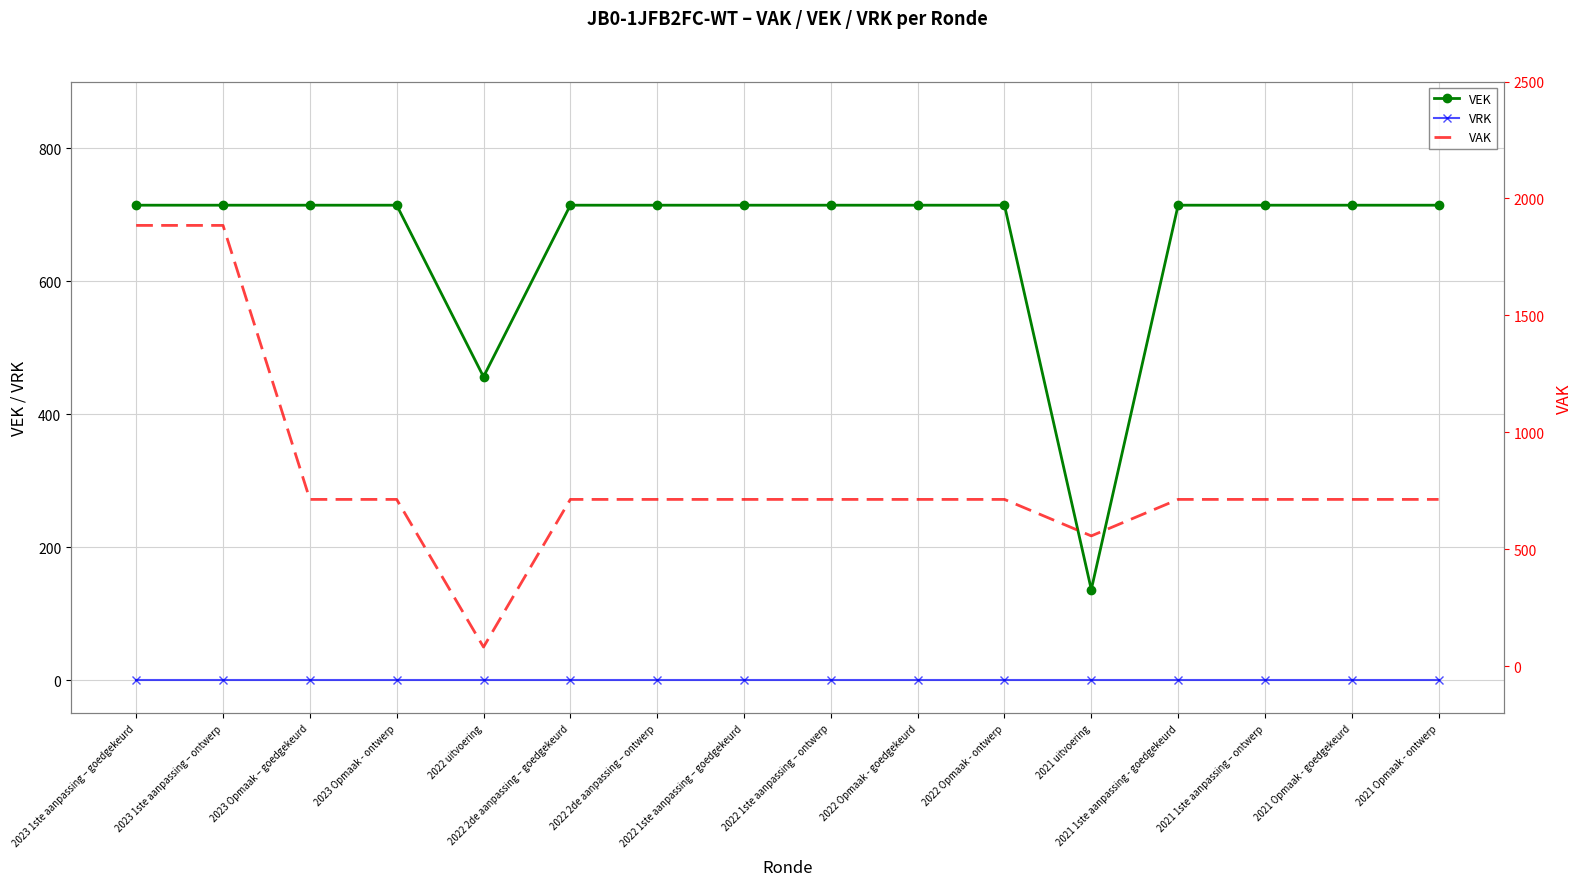

What are all the series names shown in the legend?

VEK, VRK, VAK